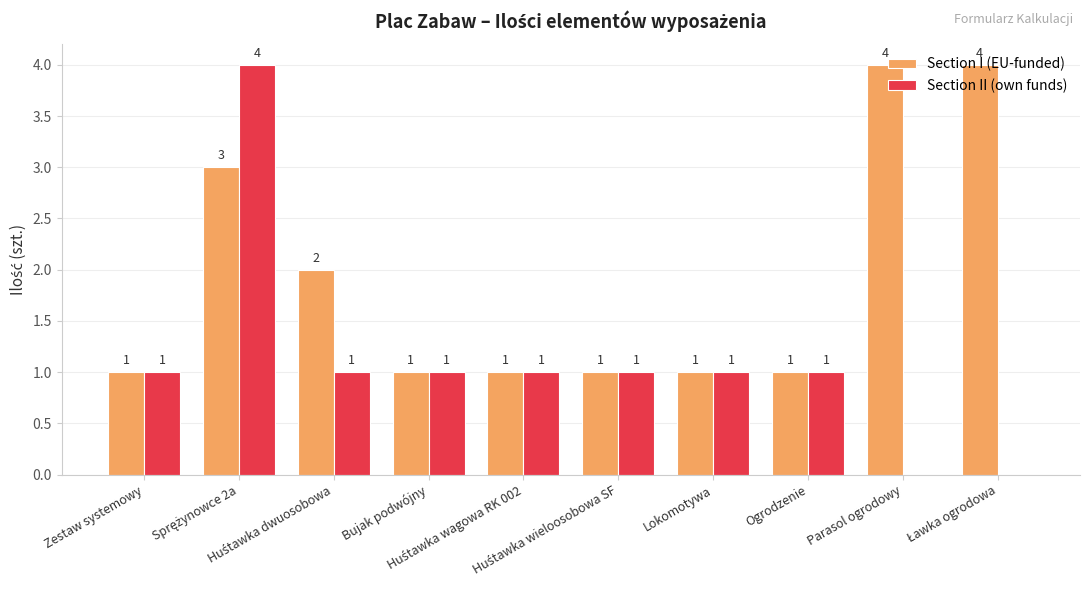

What is the sum of all Section I (EU-funded) values?

19